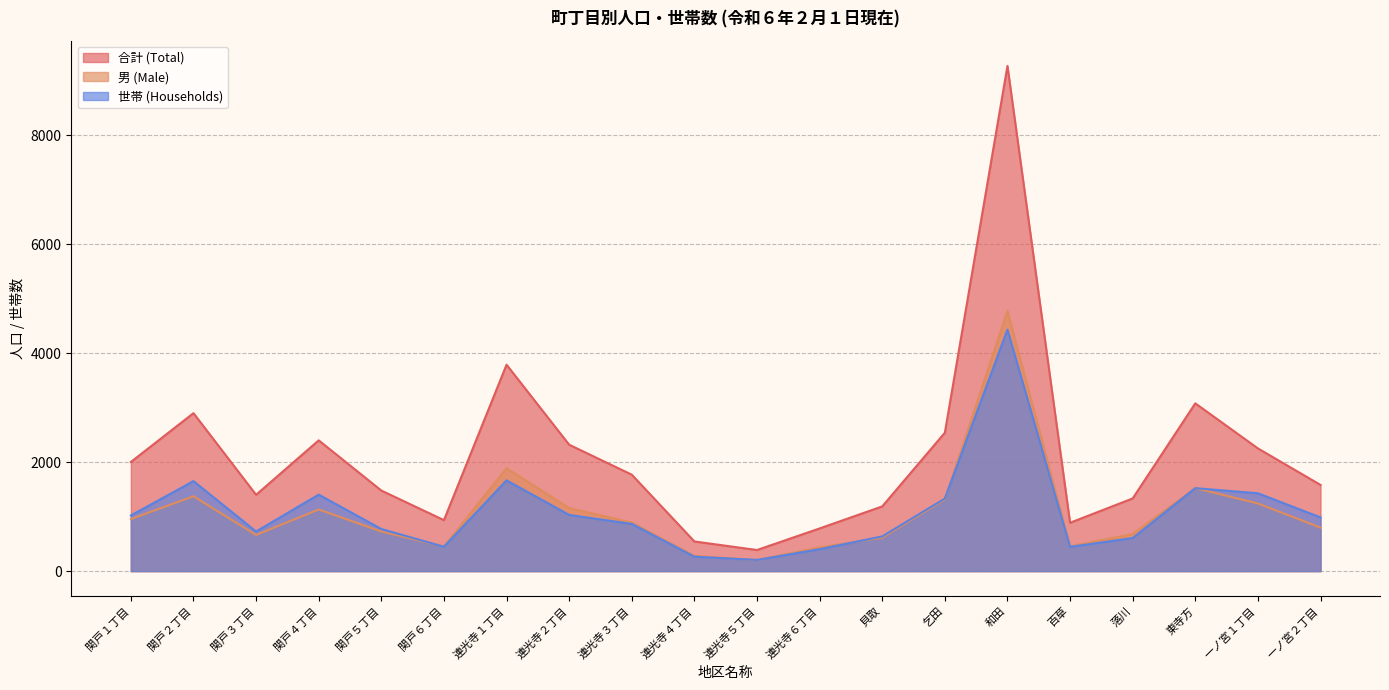

True or false: 男 (Male) and 合計 (Total) cross at least once.

False